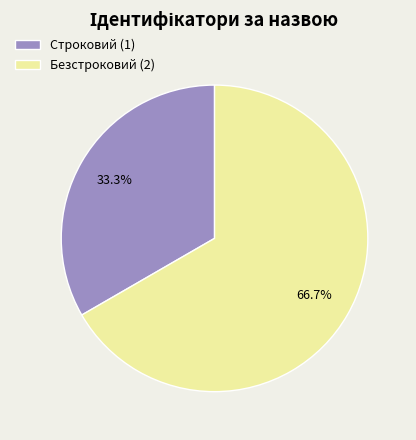

Is it true that Безстроковий is 76% of the pie?

False